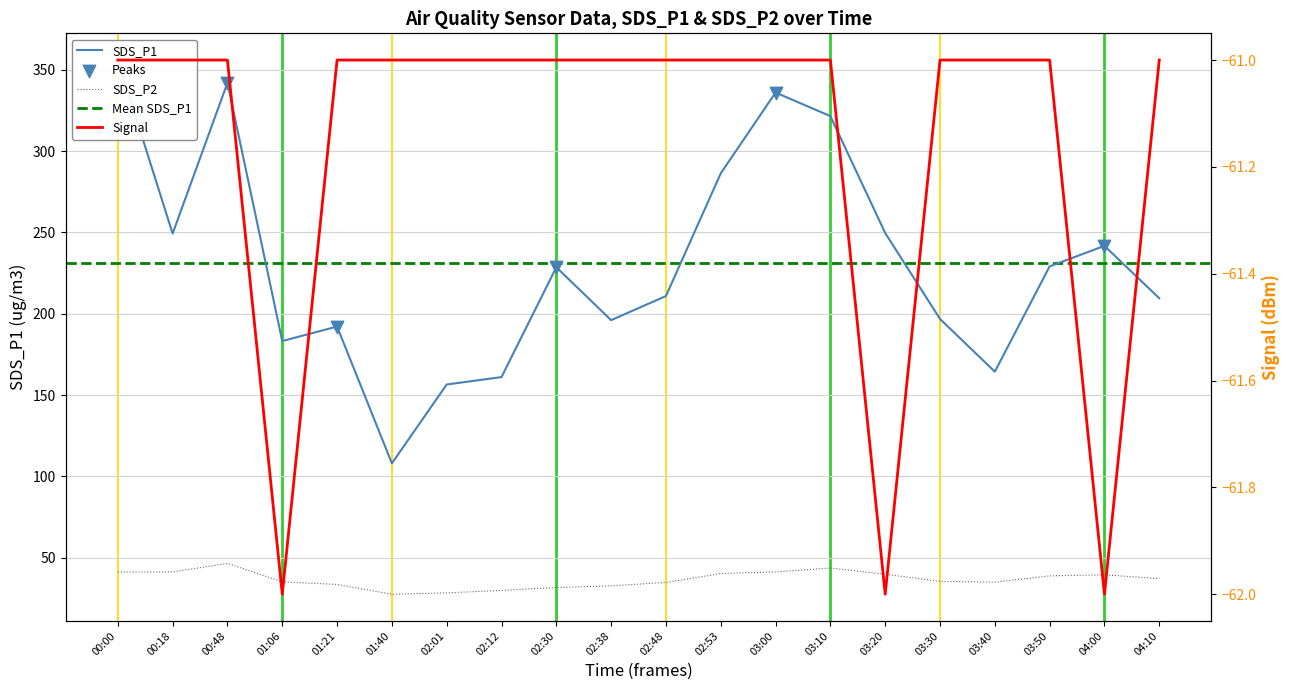

Which series contains the lowest Y value?

Signal